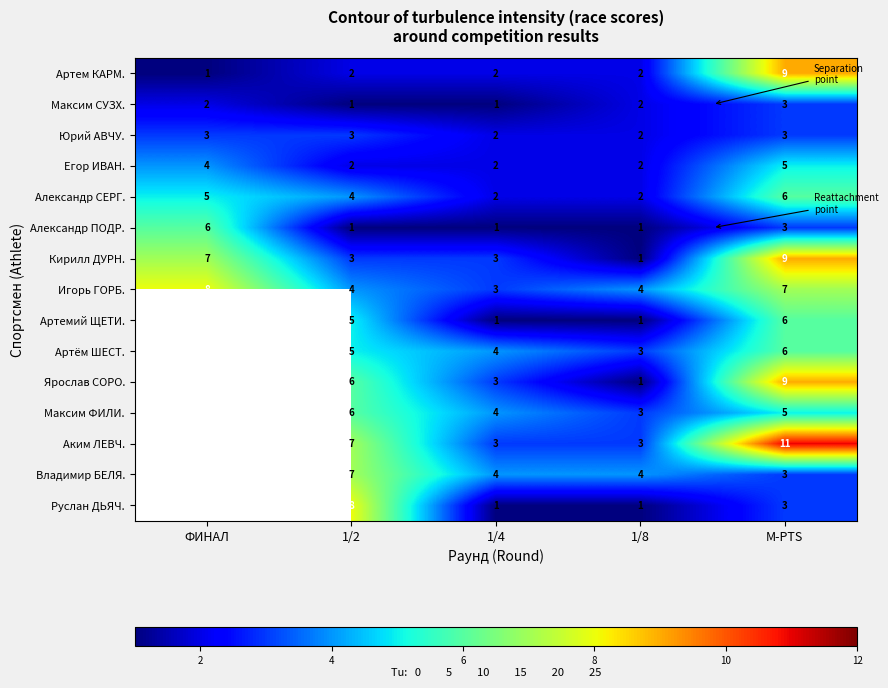

Is it true that Александр СЕРГ. equals 3.1 at ФИНАЛ?

False